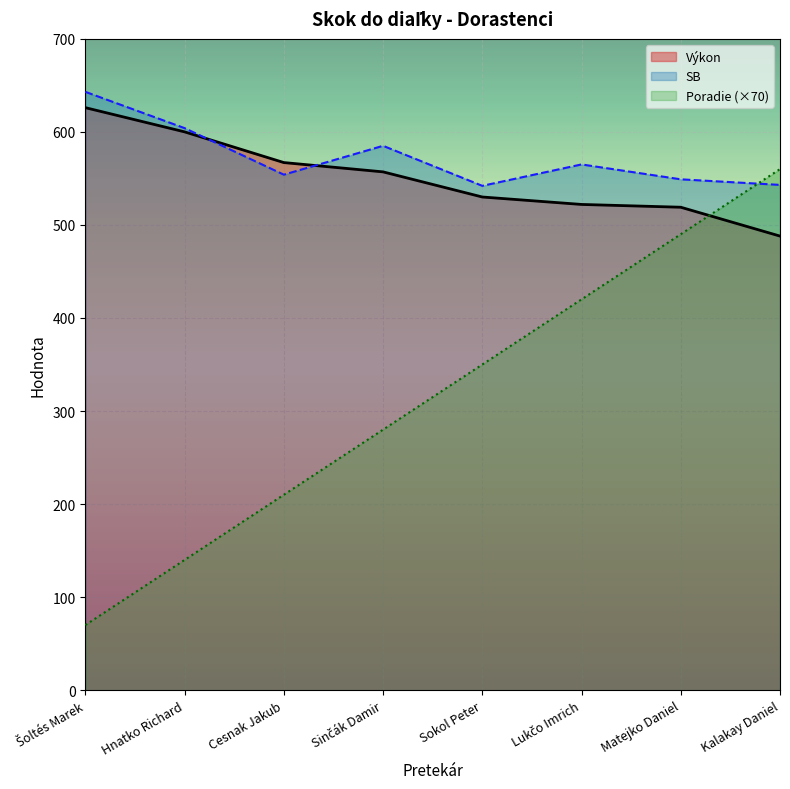

Between Lukčo Imrich and Cesnak Jakub, which is larger?

Cesnak Jakub